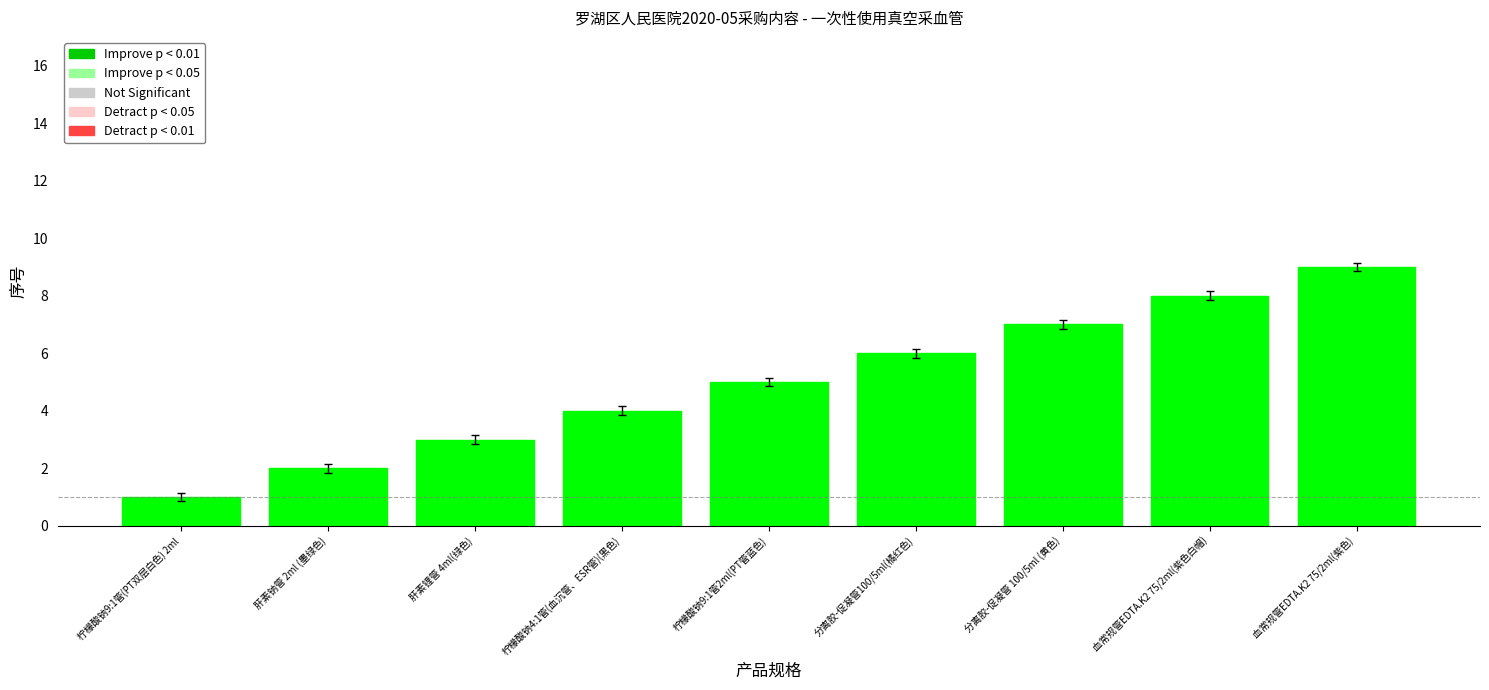

What is the label of the 8th bar from the left?

血常规管EDTA.K2 75/2ml(紫色白帽)